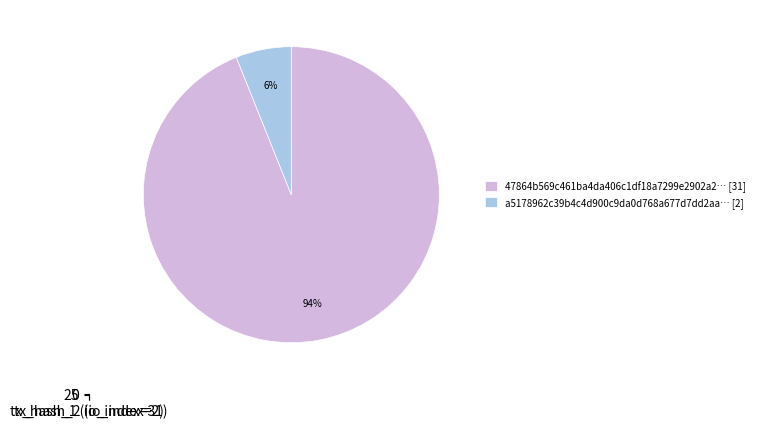

Rank the categories by value from lowest to highest.

a5178962c39b4c4d900c9da0d768a677d7dd2aa… [2], 47864b569c461ba4da406c1df18a7299e2902a2… [31]